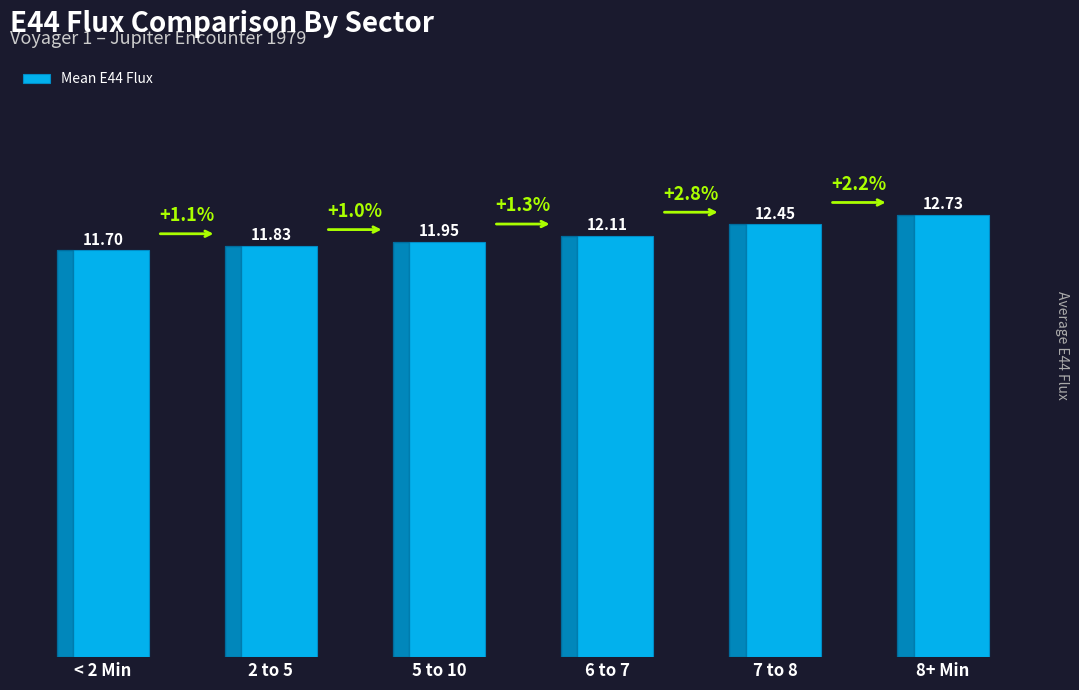

How many data points are less than 12?

3